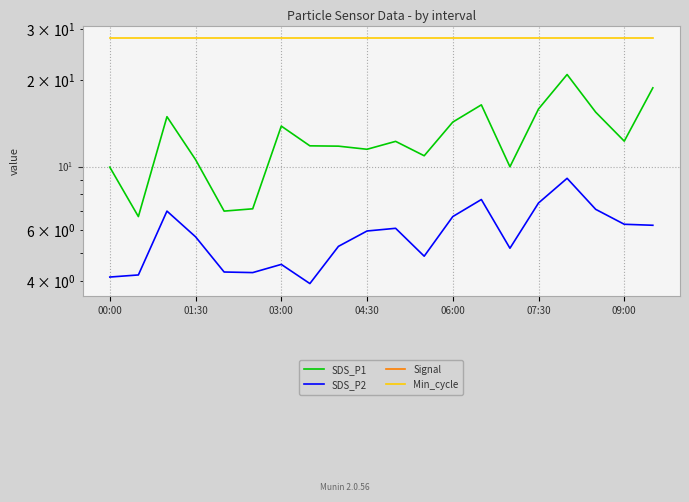

Which label corresponds to the largest value in the chart?

00:00